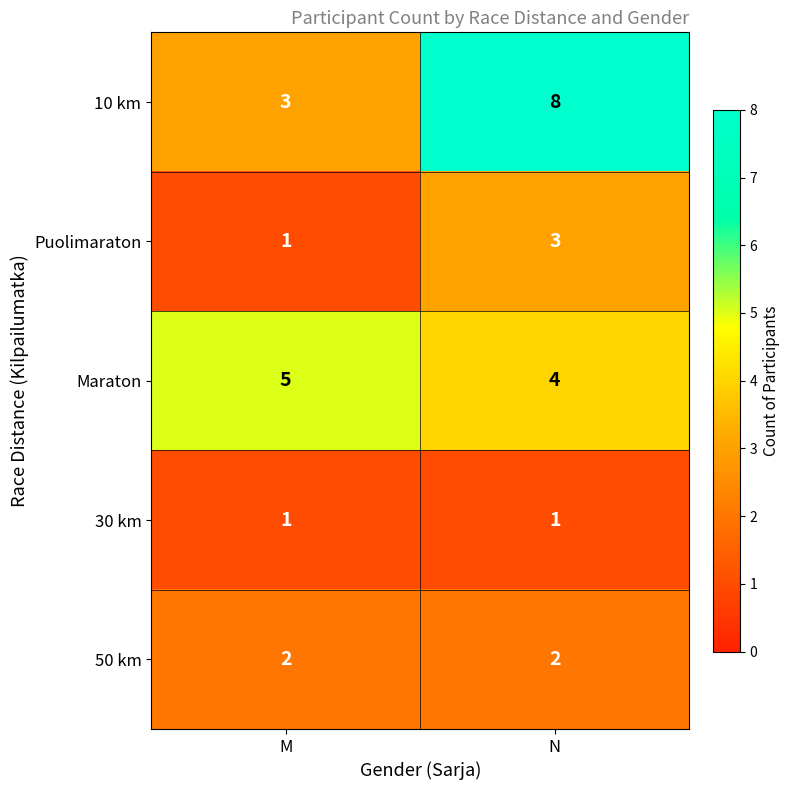

Between M and N, which series saw the biggest shift?

10 km